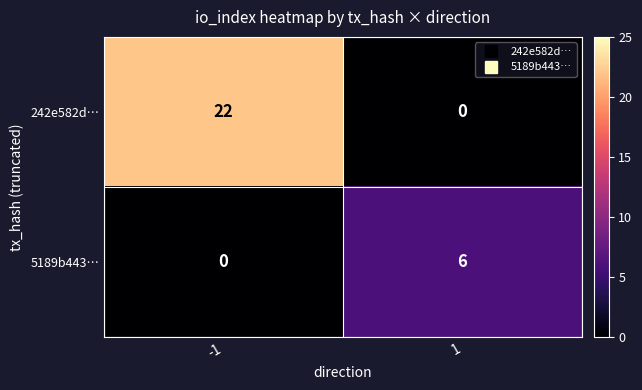

Is it true that 5189b443… equals 8 at 1?

False